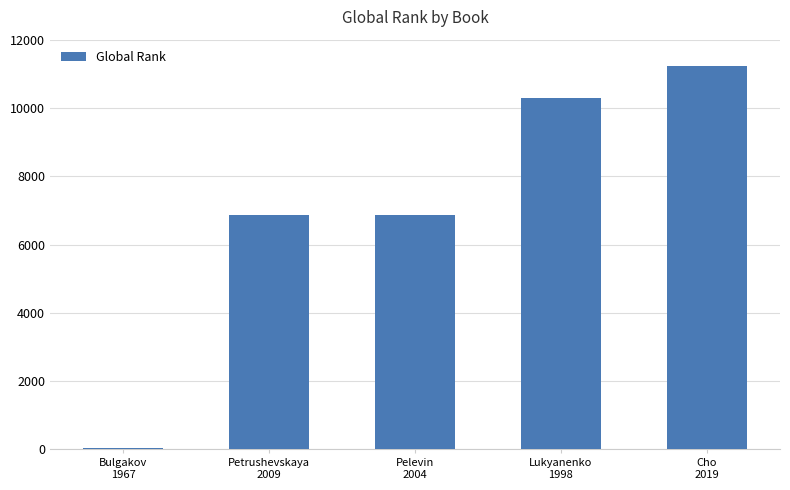

What is the change in value from Lukyanenko
1998 to Cho
2019?

+937